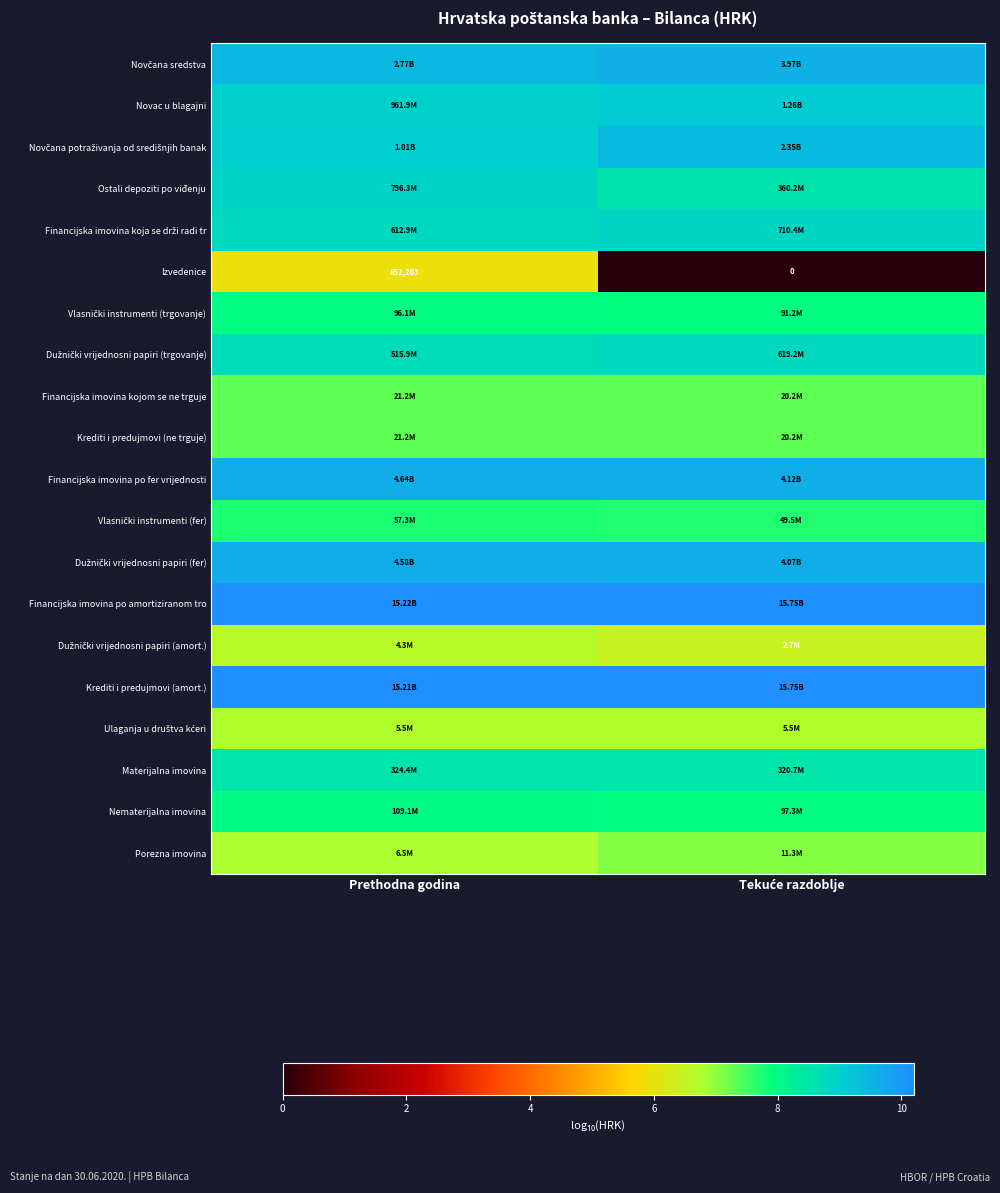

The Financijska imovina po fer vrijednosti series shows 9.7 at Prethodna godina. True or false?

True